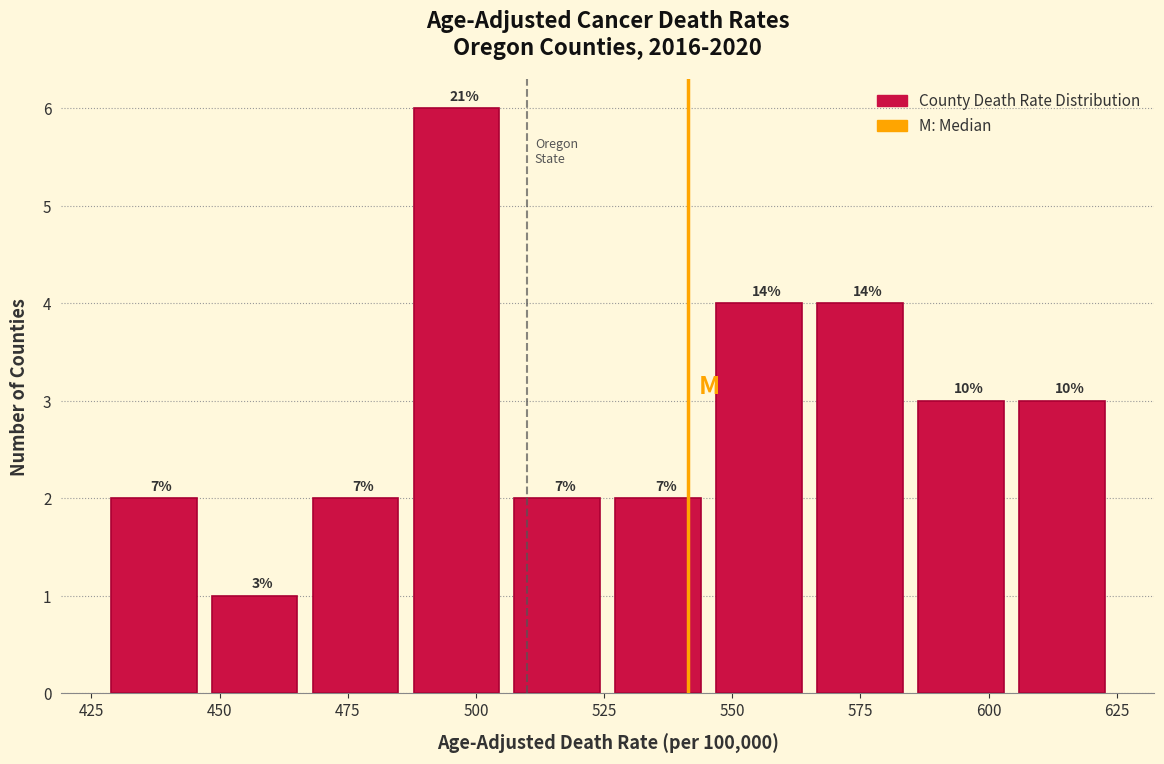

Around what value on the x-axis is the tallest bar? Give the approximate position of its centre, as read against the axis.

495